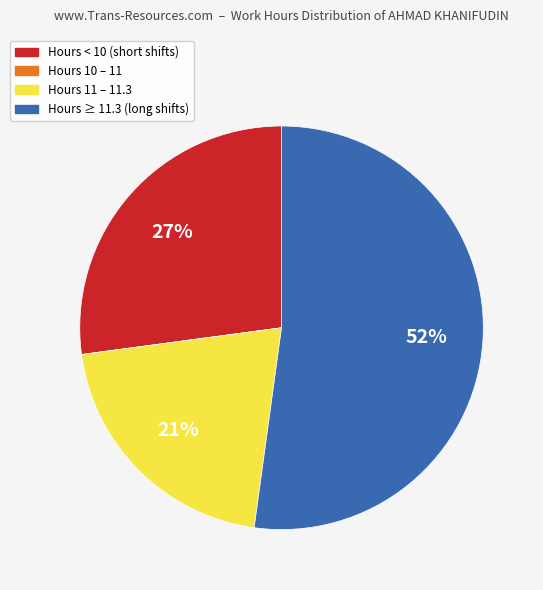

To the nearest percent, what is the difference between the largest and smallest slice percentages?

52%